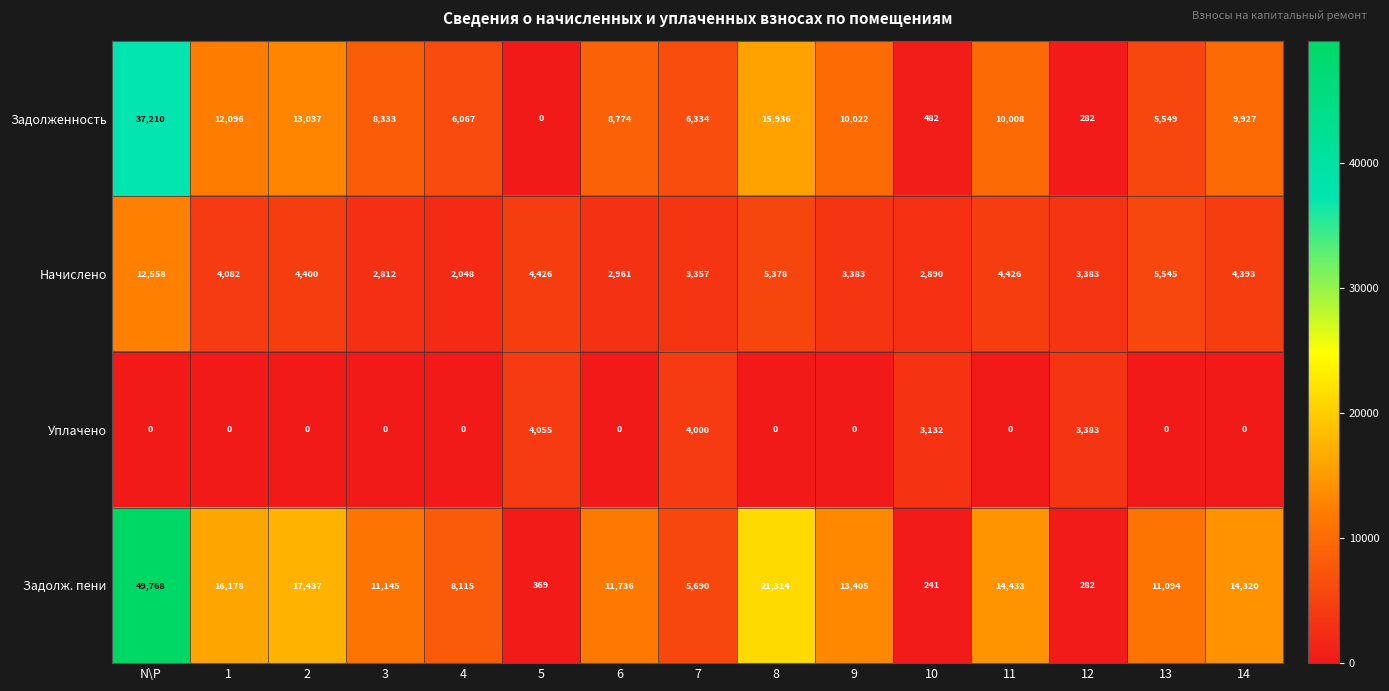

List the series in order of their peak value, highest first.

Задолж. пени, Задолженность, Начислено, Уплачено